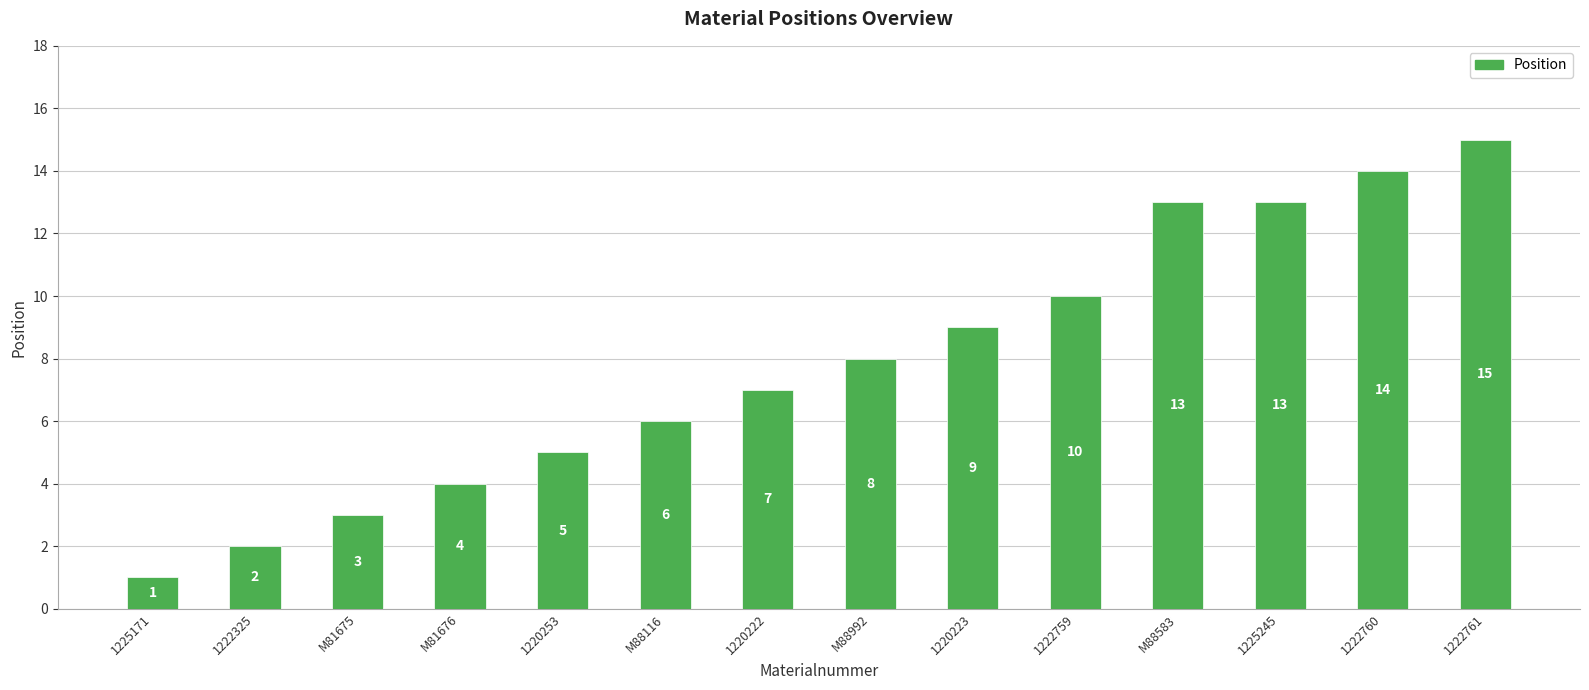

Are the bars horizontal?

No